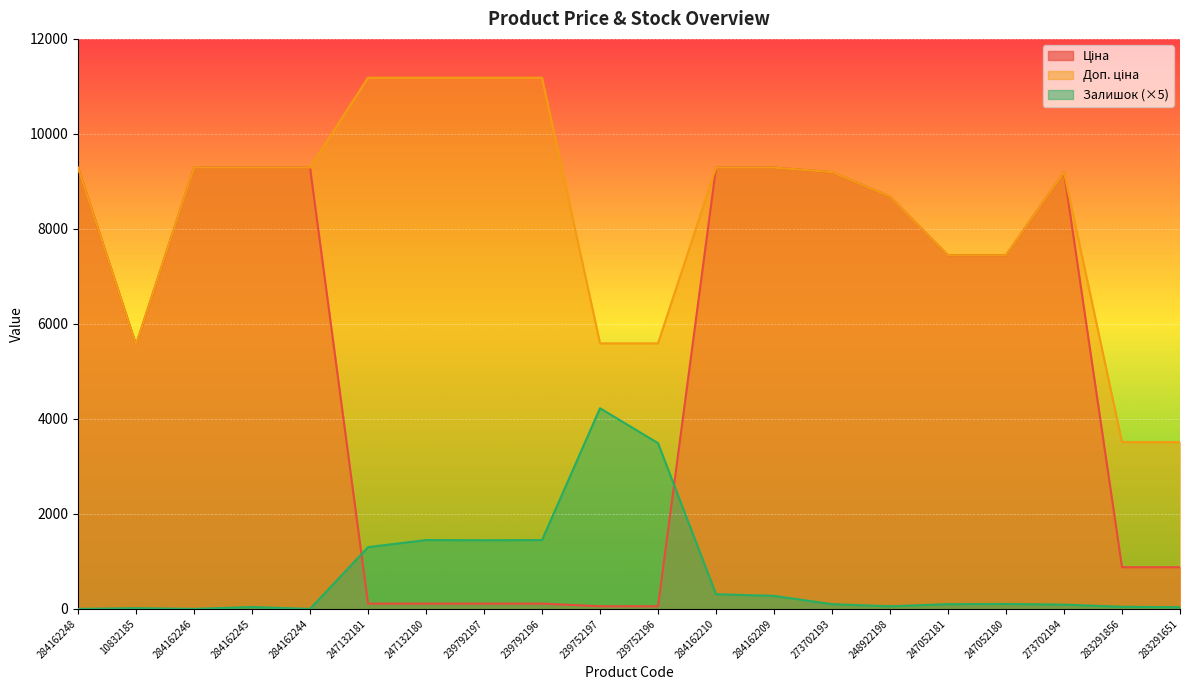

What is the spread (max minus min) of values at 283291856?

3466.9